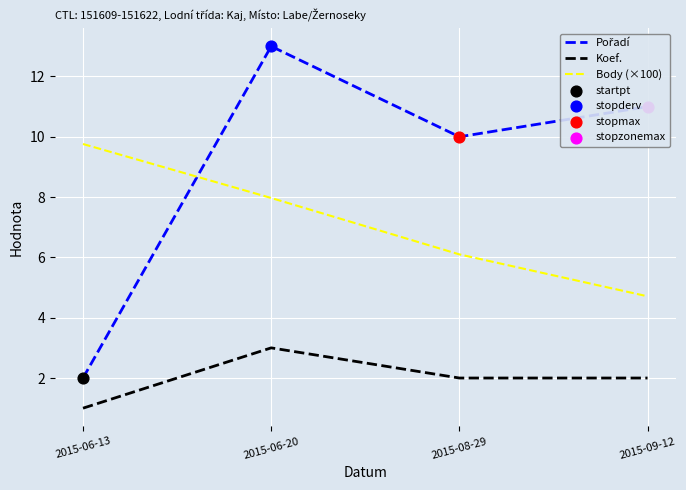

List the labels in order of Body (×100) value, smallest first.

2015-09-12, 2015-08-29, 2015-06-20, 2015-06-13